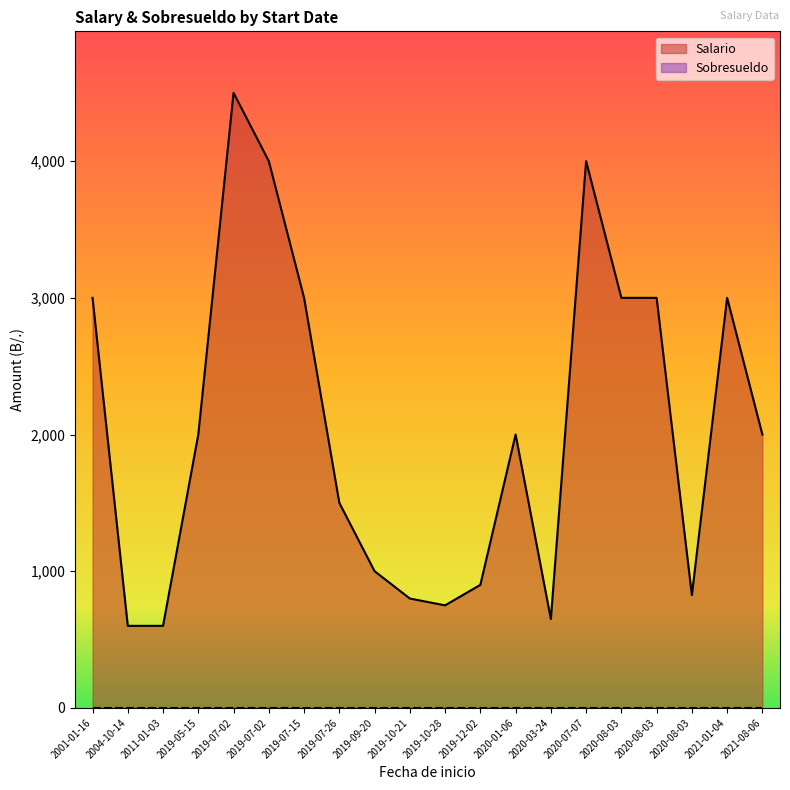

Which has a higher value, 2020-07-07 or 2020-08-03?

2020-07-07